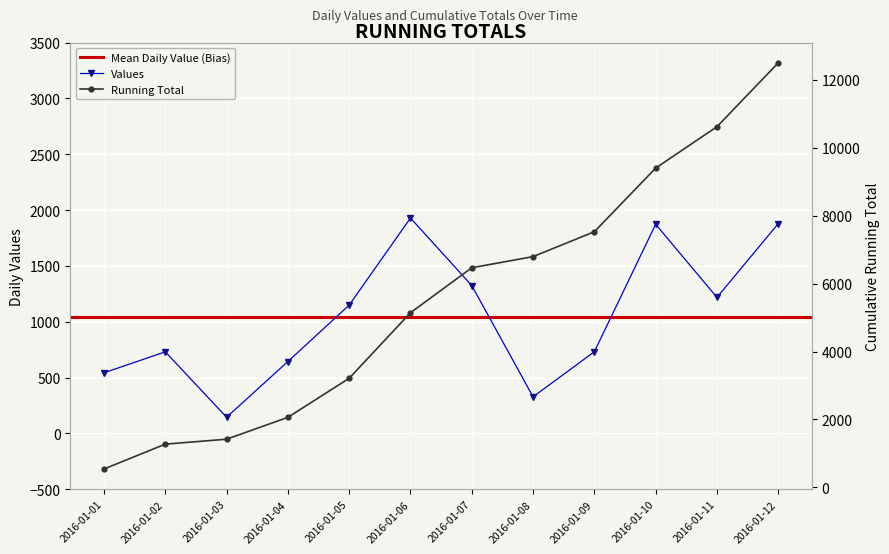

True or false: Values has more than 0 points higher than both neighbors.

True